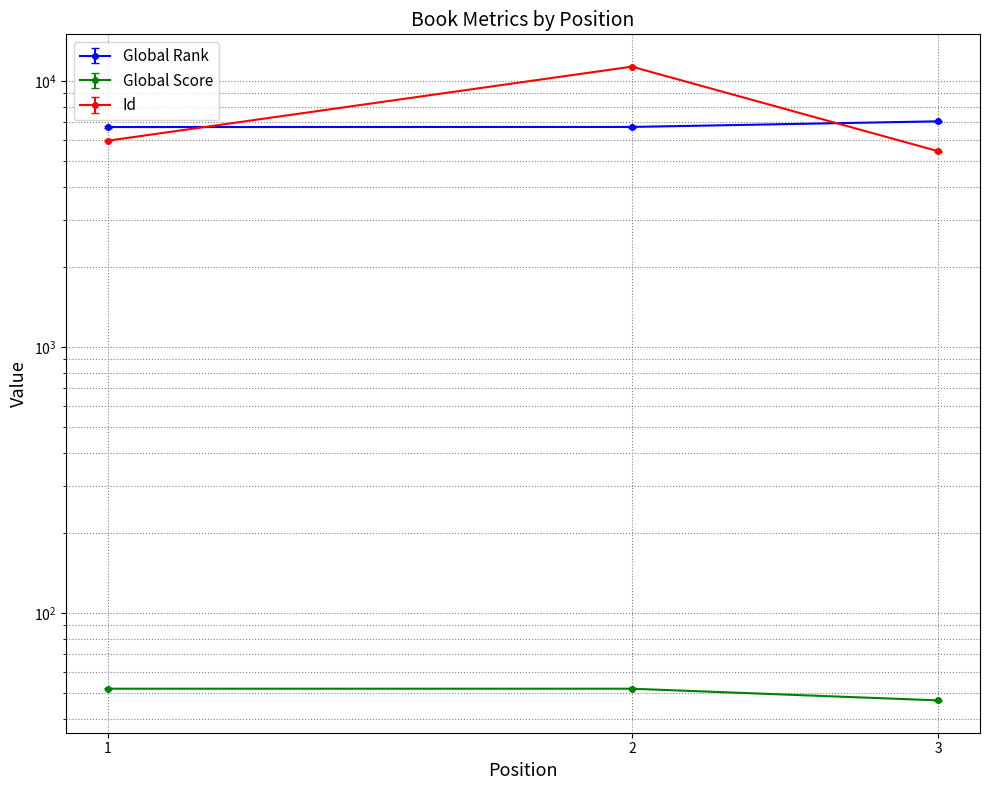

What are all the series names shown in the legend?

Global Rank, Global Score, Id